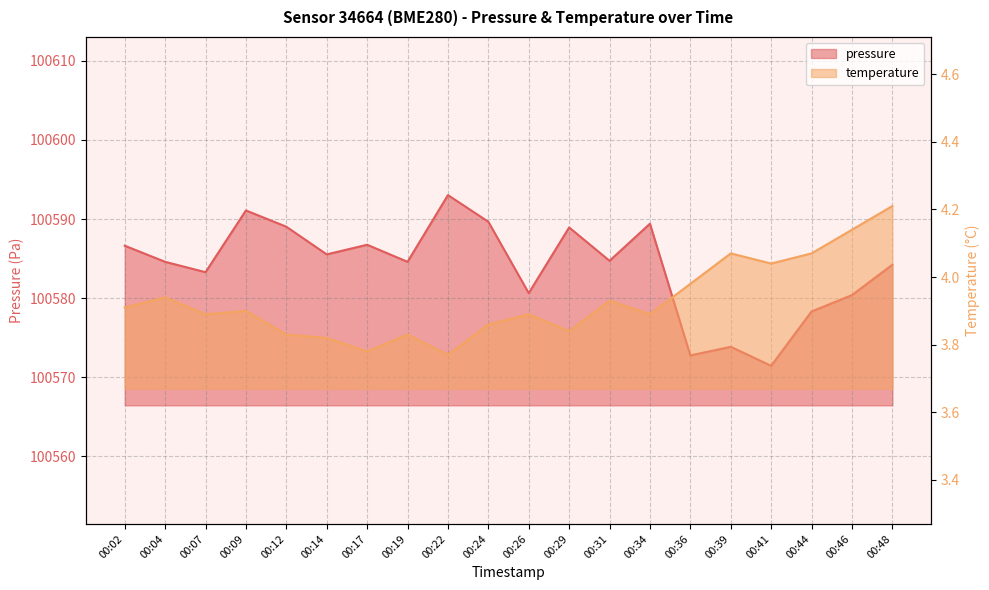

What is the difference between the temperature values at 00:19 and 00:44?

0.2